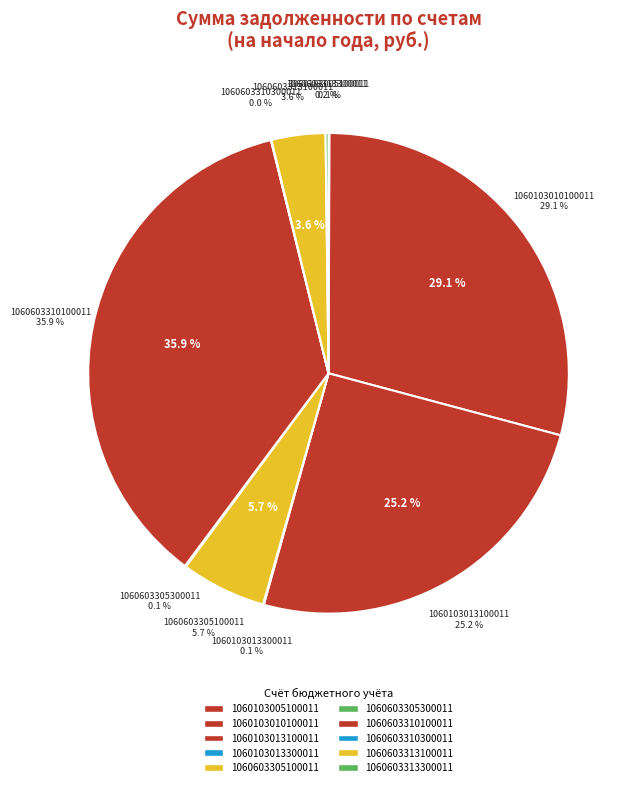

Is it true that 10606033051000110 is 6% of the pie?

True